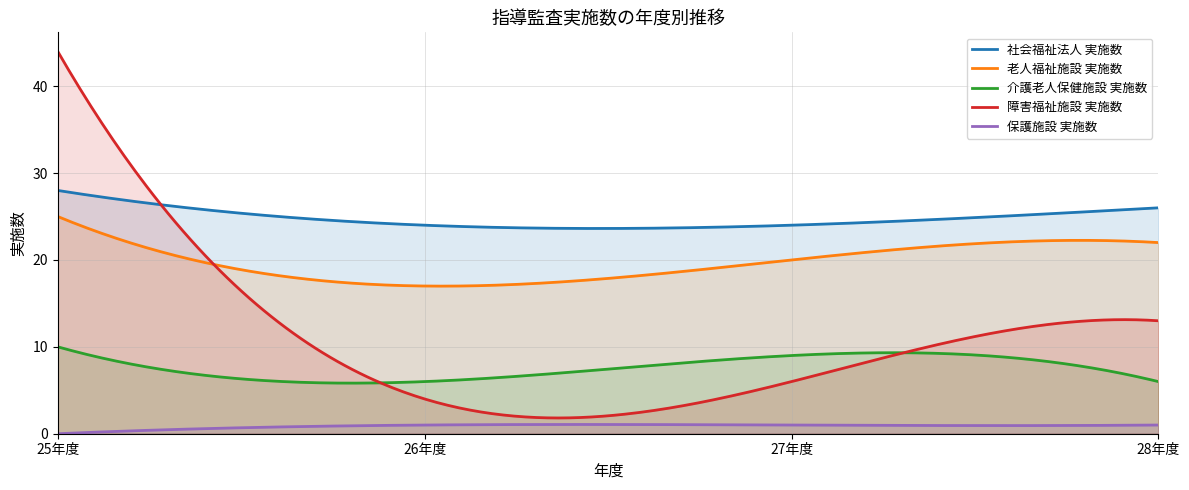

What is the maximum value for 老人福祉施設 実施数?

25.0